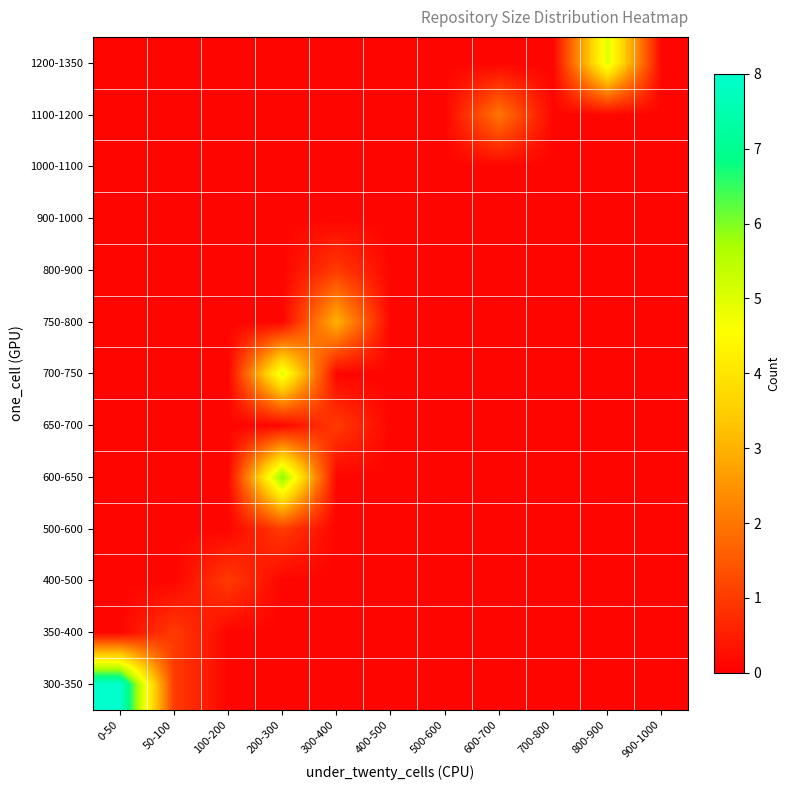

Which series has the largest range (max minus min)?

300-350